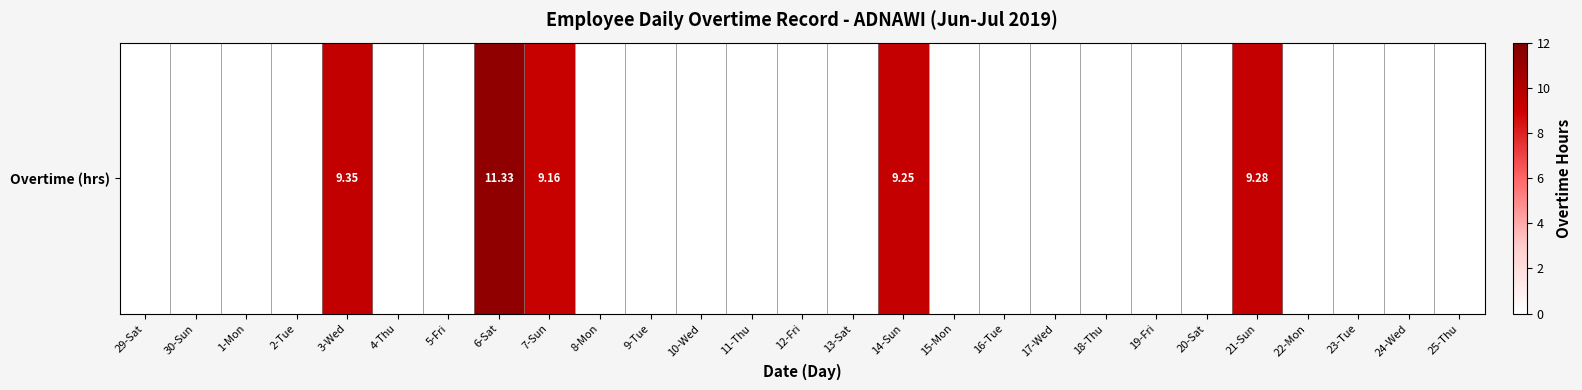

List the labels in order of value, smallest first.

29-Sat, 30-Sun, 1-Mon, 2-Tue, 4-Thu, 5-Fri, 8-Mon, 9-Tue, 10-Wed, 11-Thu, 12-Fri, 13-Sat, 15-Mon, 16-Tue, 17-Wed, 18-Thu, 19-Fri, 20-Sat, 22-Mon, 23-Tue, 24-Wed, 25-Thu, 7-Sun, 14-Sun, 21-Sun, 3-Wed, 6-Sat